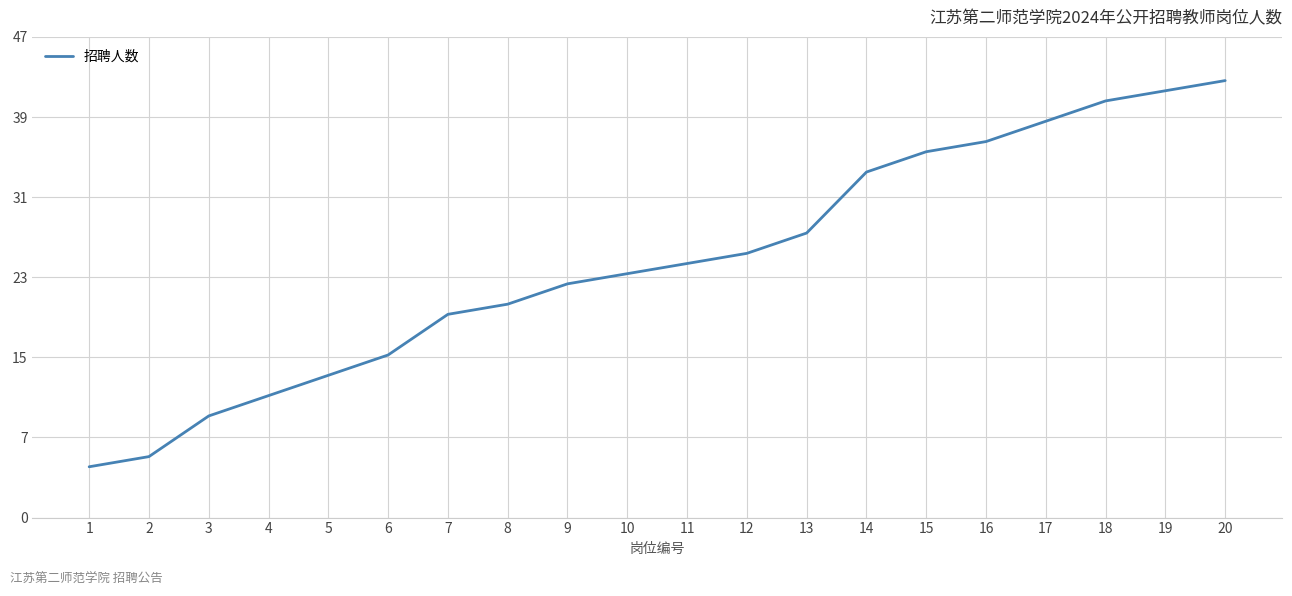

Does the chart have visible grid lines?

Yes